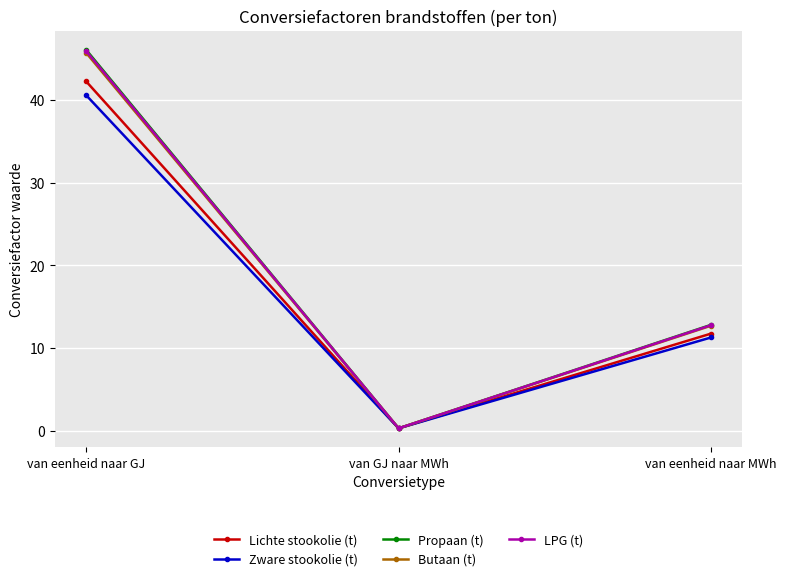

Which category has the highest value in the LPG (t) series?

van eenheid naar GJ